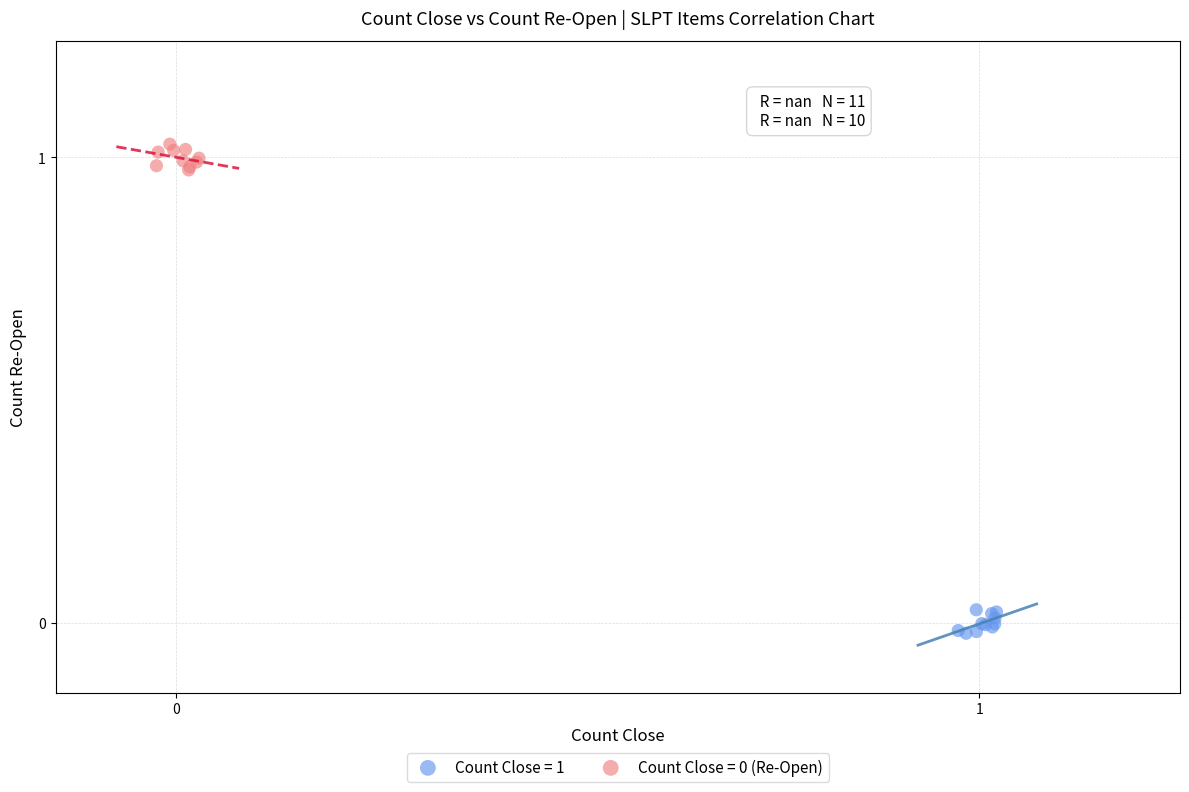

Which series reaches the minimum Y coordinate?

Count Close = 1